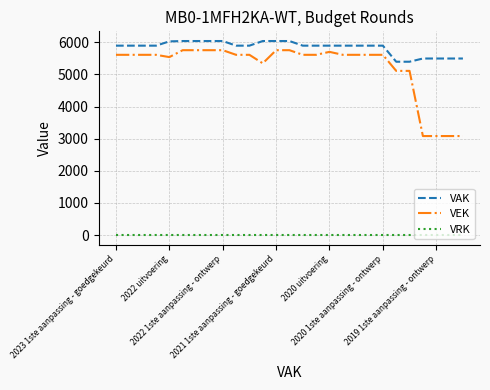

Is this an area chart (filled region under the line)?

No